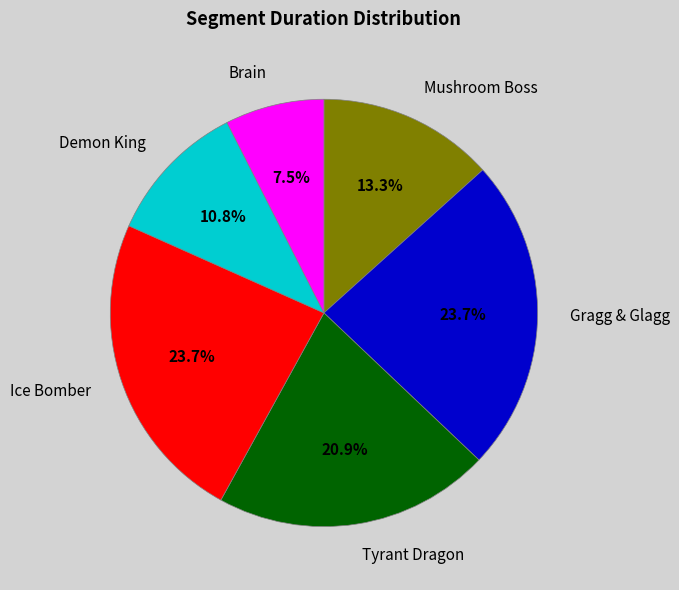

Approximately how many times larger is the value at Gragg & Glagg compared to Tyrant Dragon?

1.1